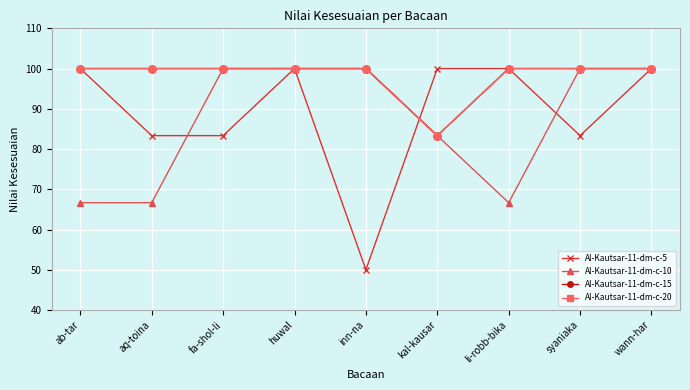

Rank the series at ab-tar from highest to lowest value.

Al-Kautsar-11-dm-c-5, Al-Kautsar-11-dm-c-15, Al-Kautsar-11-dm-c-20, Al-Kautsar-11-dm-c-10